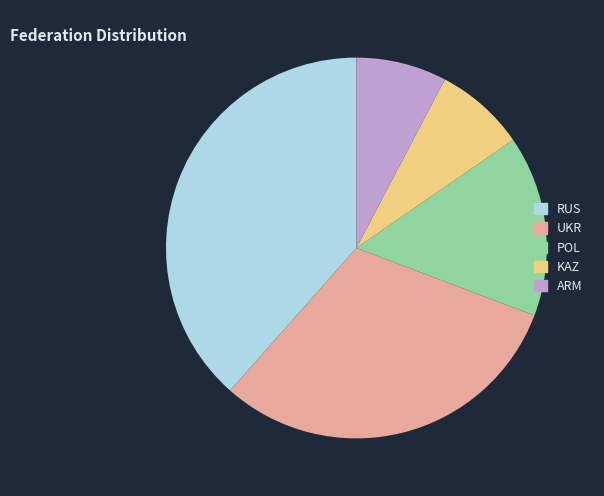

Between KAZ and RUS, which is larger?

RUS